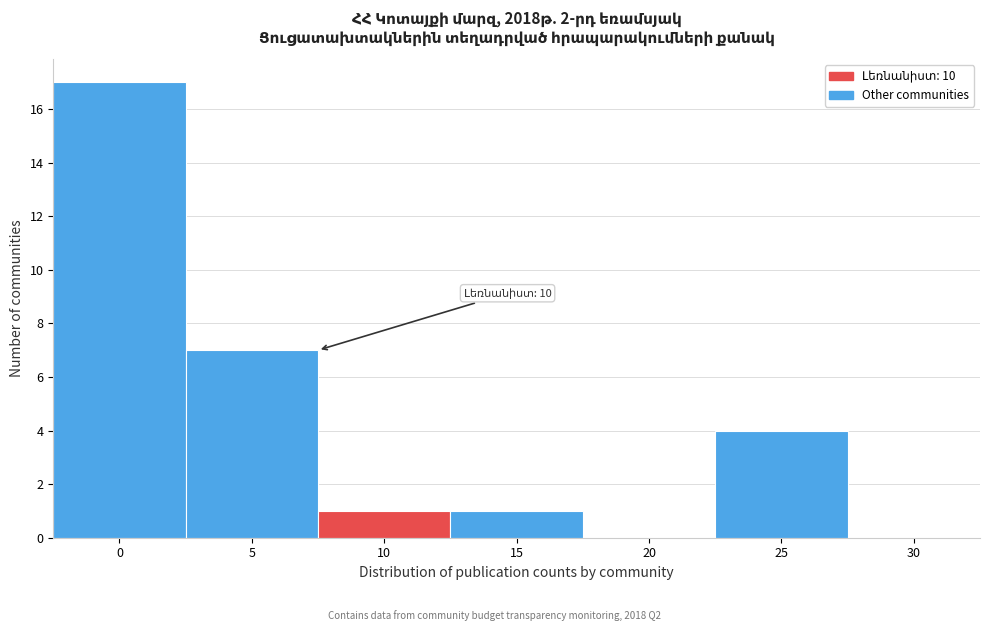

Reading left to right, what are all the values shown in this chart?

0=17	5=7	10=1	15=1	20=0	25=4	30=0